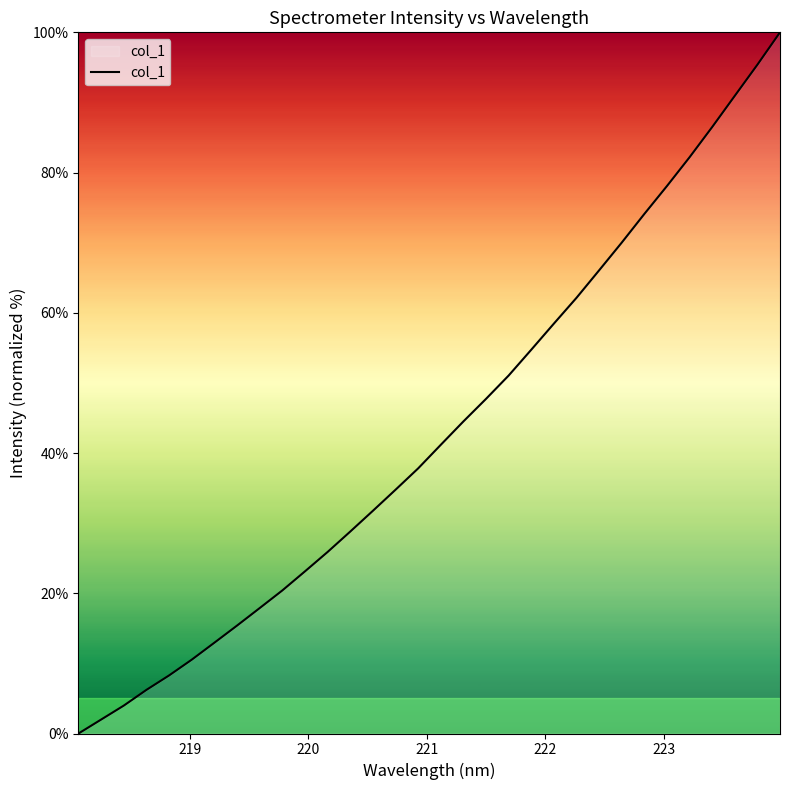

What is the greatest value displayed?

100.0